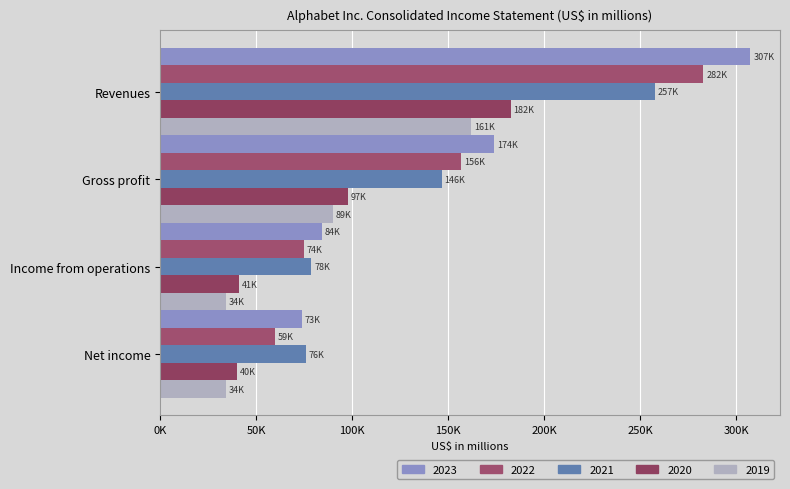

What is the sum of the 2019 values at Net income and Income from operations?

68574